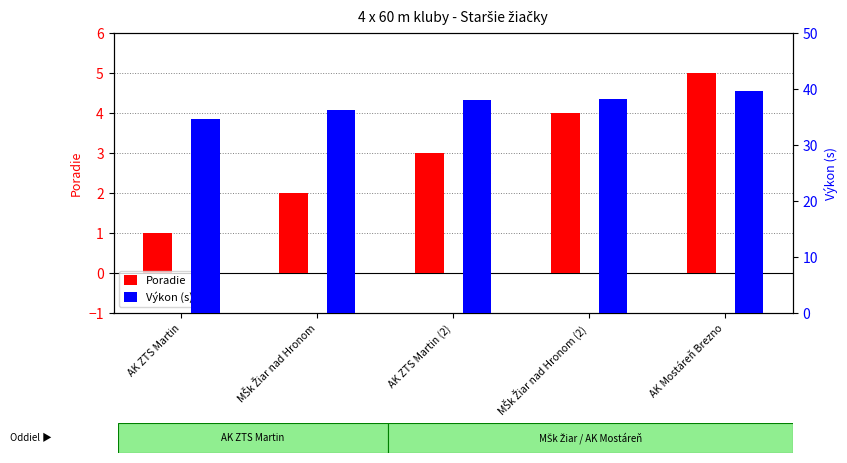

What is the label of the 3rd bar from the left?

AK ZTS Martin (2)